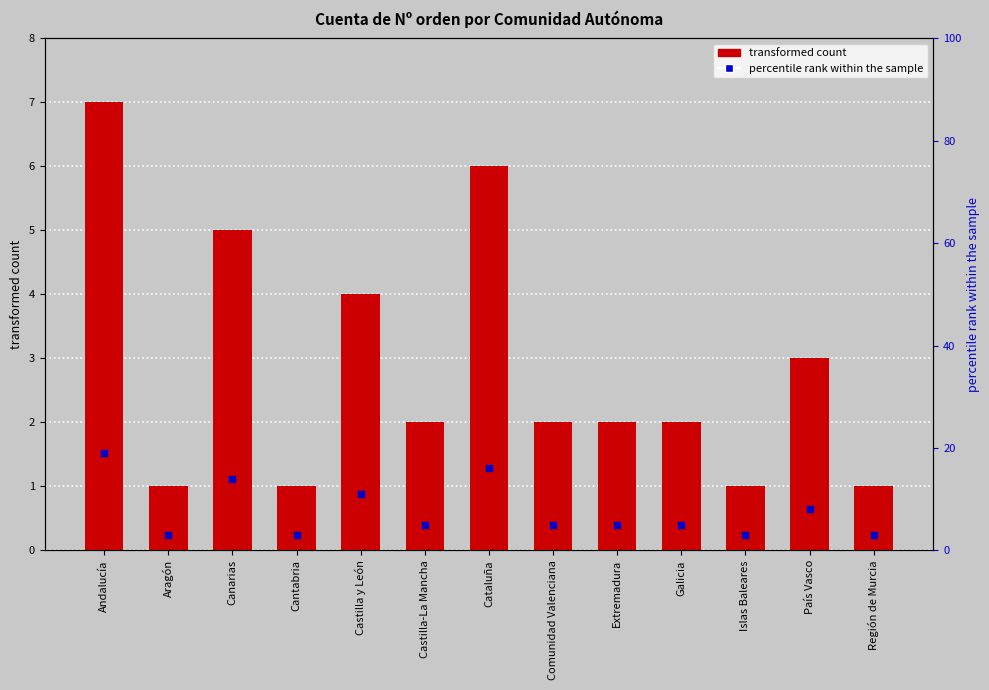

At which category is the sum across all series the highest?

Andalucía